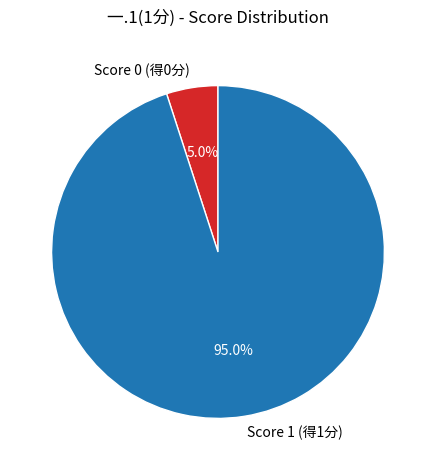

How many slices are in this pie chart?

2